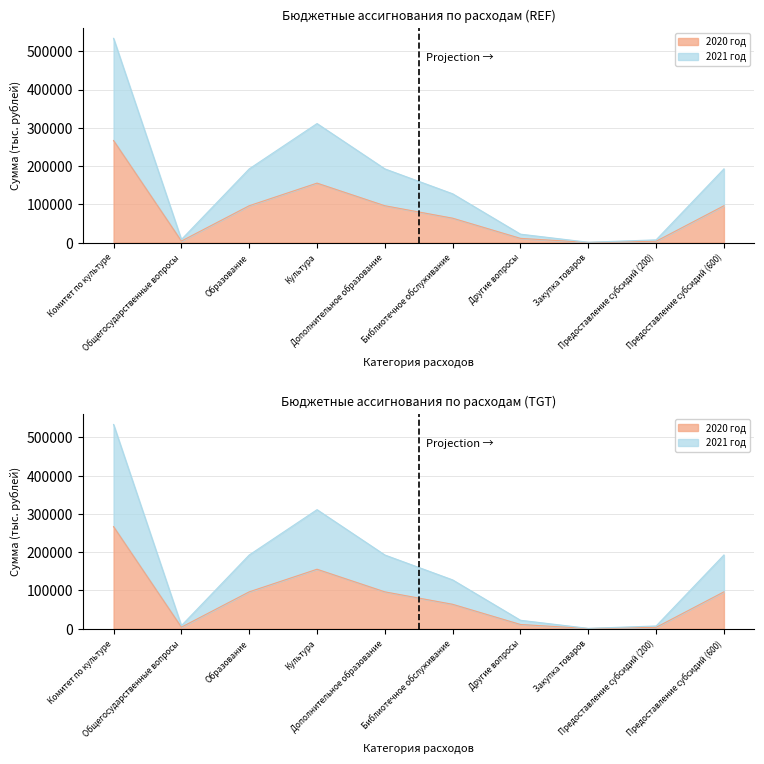

Reading left to right, what are all the values shown in this chart?

2020 год: 266676	3991	96299	155376	96299	63743	11010	440	3551	96299
2021 год: 533622	7982	192584	311036	192584	127480	22020	880	7102	192584